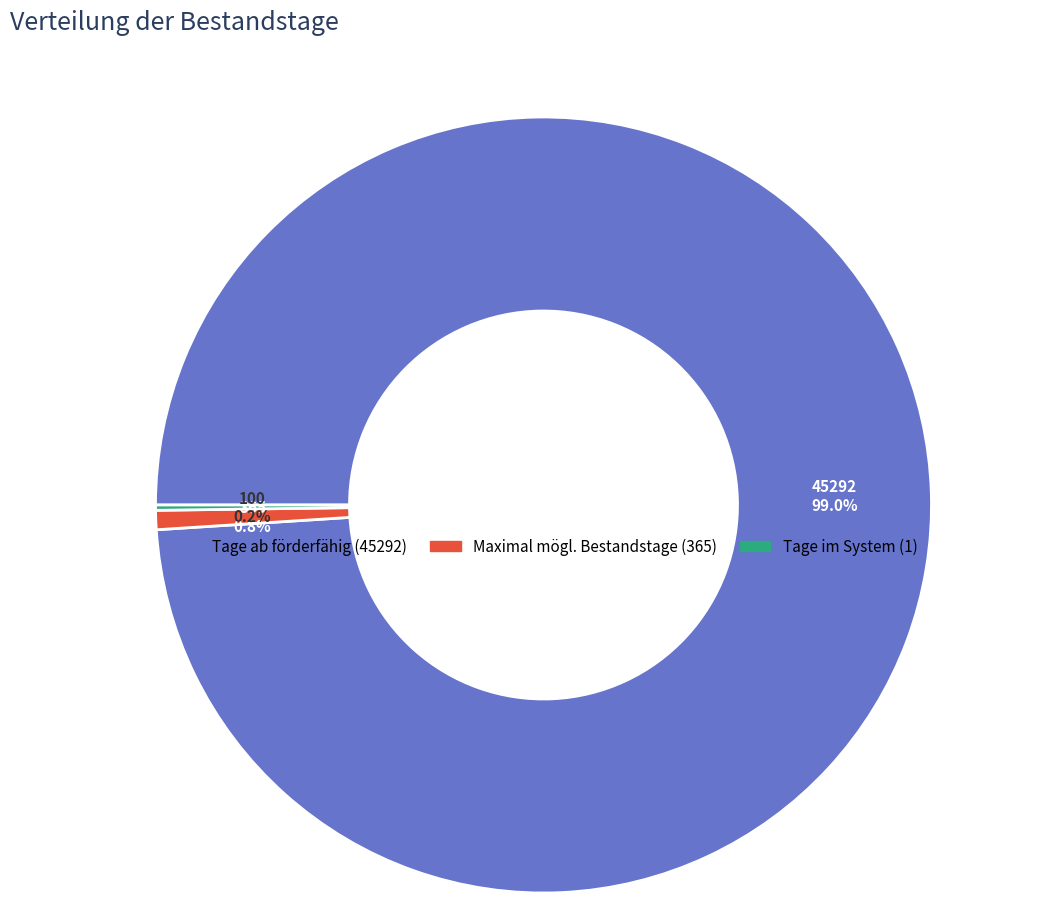

Is there a majority slice in this chart?

Yes